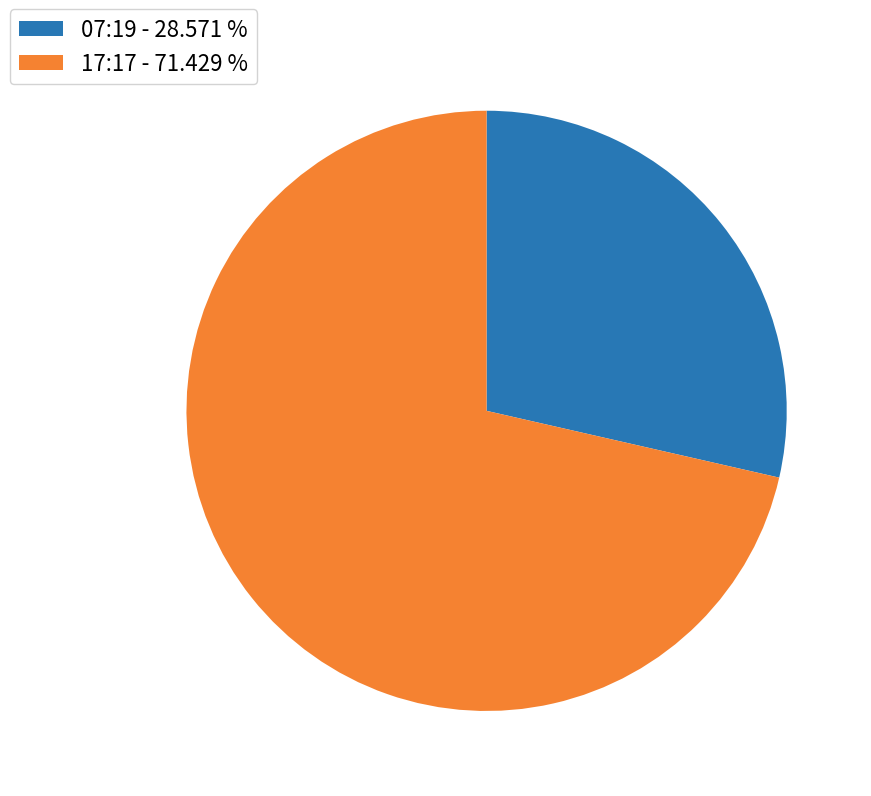

Rank the categories by value from lowest to highest.

07:19, 17:17